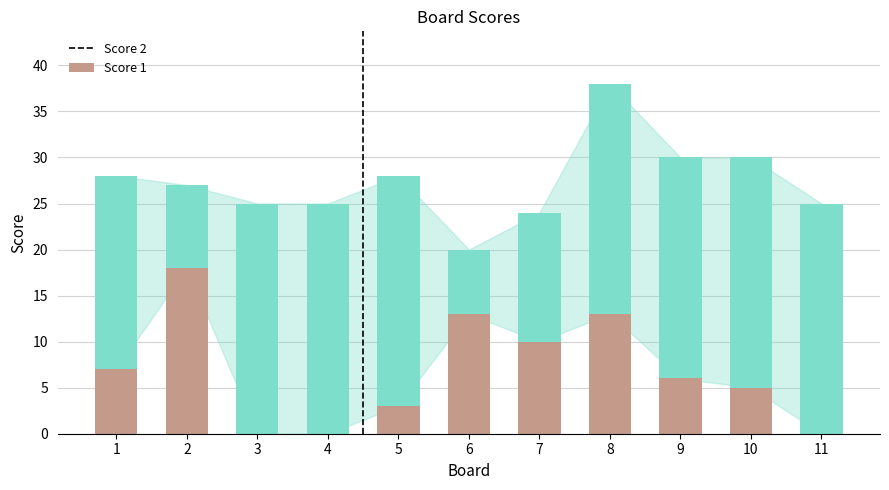

What is the total value across all series at 4?

25